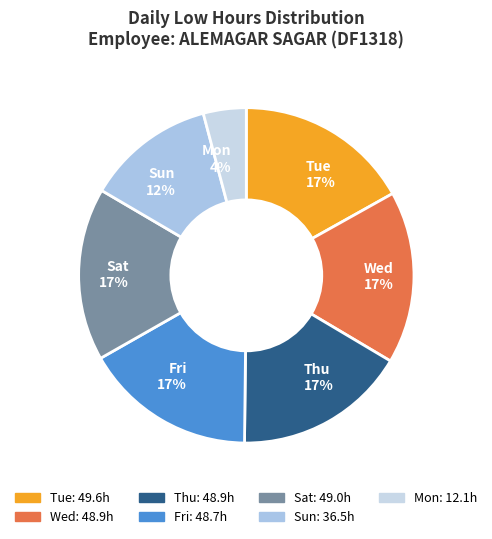

True or false: Thu accounts for 9% of the total.

False